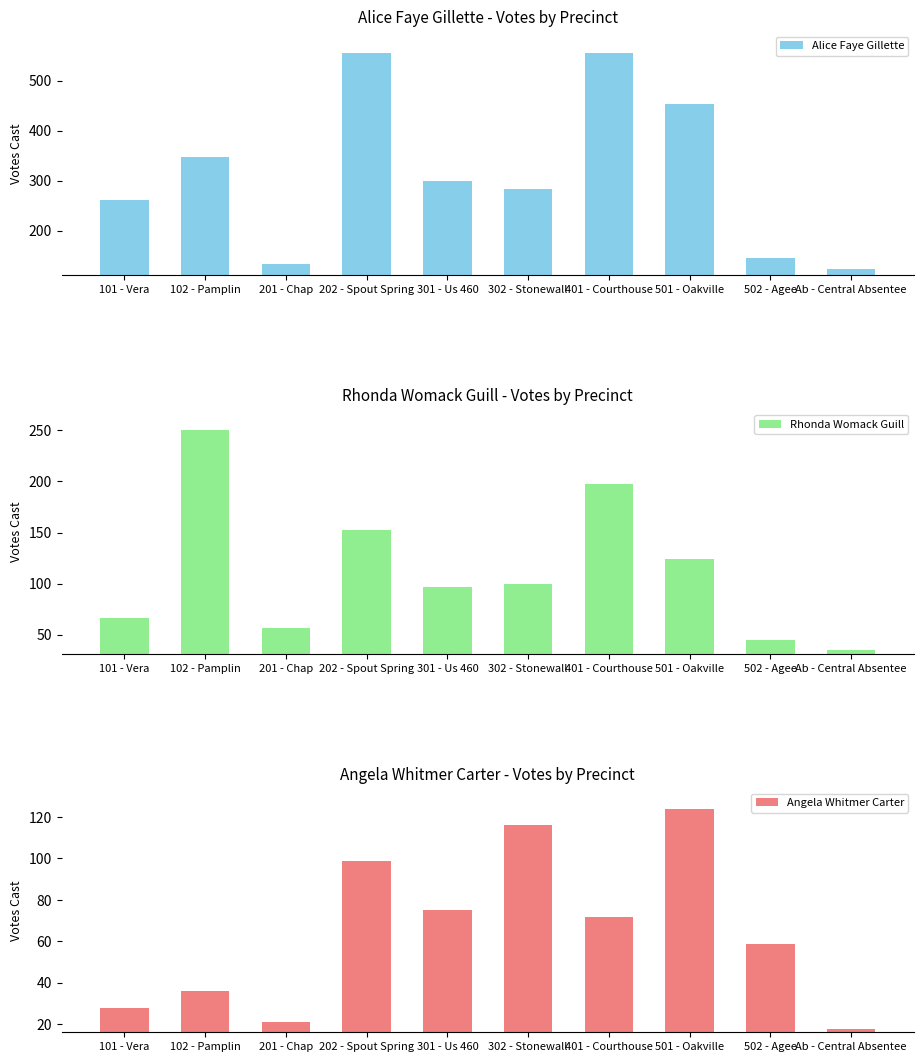

What is the label of the 2nd bar from the left?

102 - Pamplin